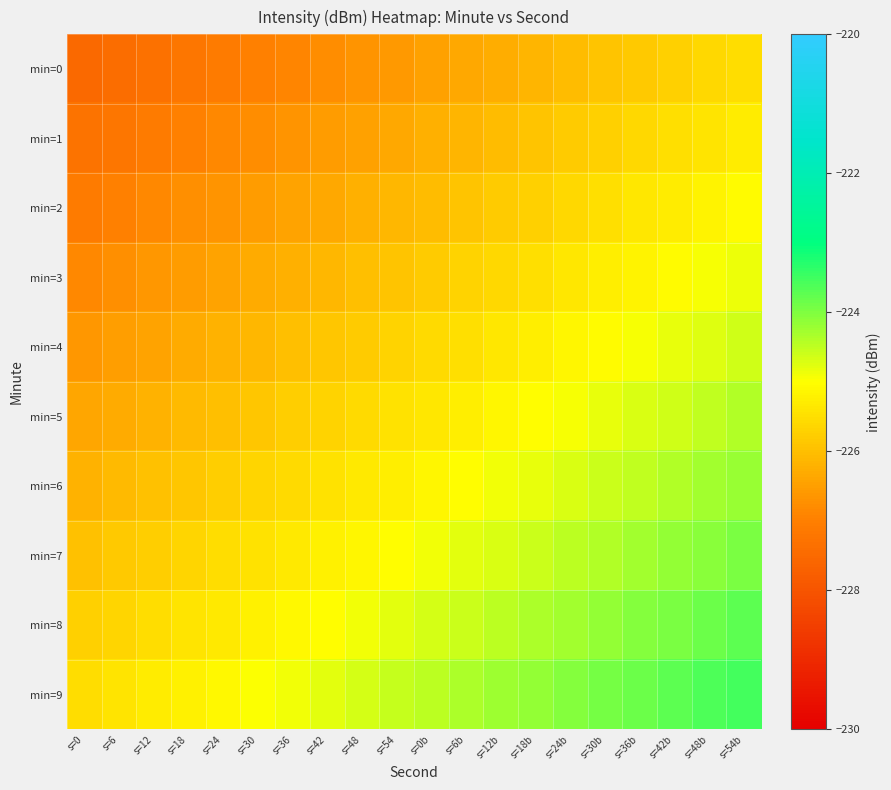

What is the total value across all series at s=48?

-2256.7